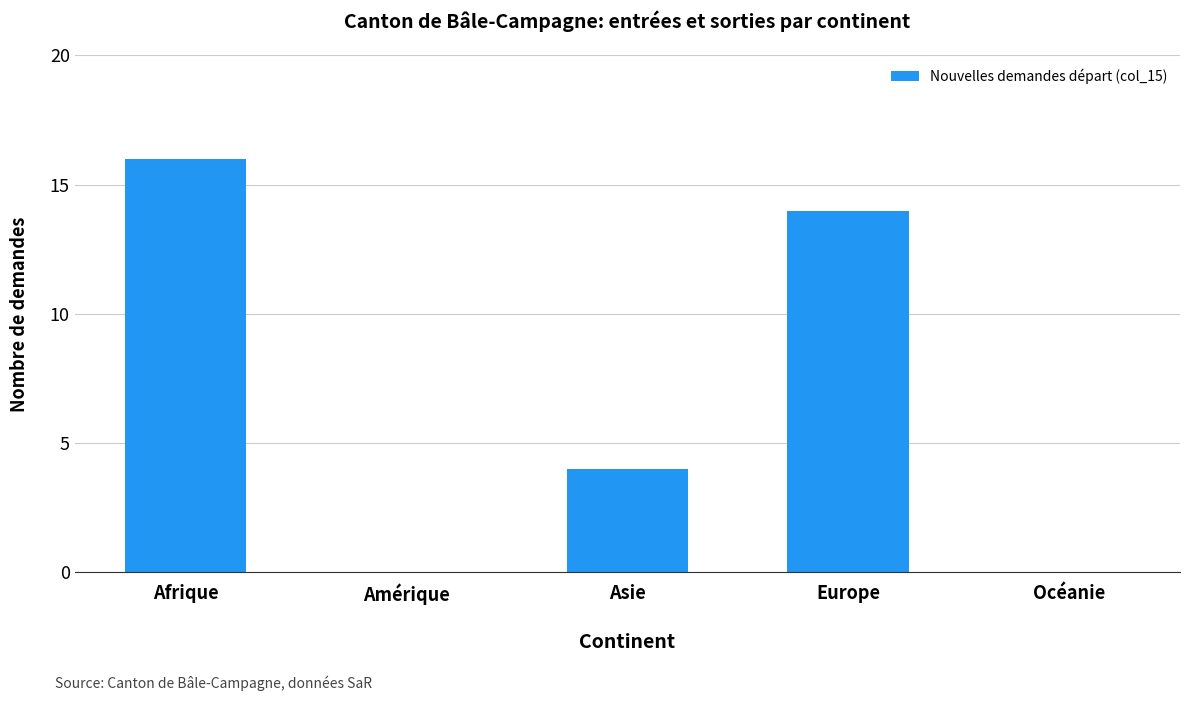

The value at Afrique is 9. True or false?

False